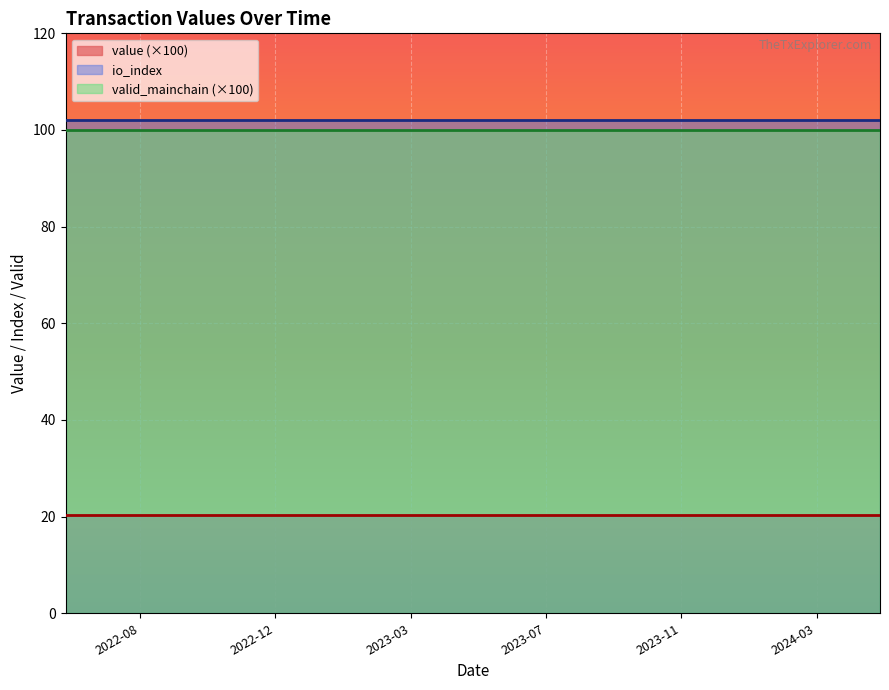

Reading left to right, transcribe all the data shown in this chart.

value: 0.2	0.2	0.2	0.2	0.2	0.2	0.2	0.2	0.2	0.2	0.2	0.2	0.2	0.2	0.2	0.2	0.2	0.2	0.2	0.2	0.2	0.2	0.2	0.2
io_index: 102.0	102.0	102.0	102.0	102.0	102.0	102.0	102.0	102.0	102.0	102.0	102.0	102.0	102.0	102.0	102.0	102.0	102.0	102.0	102.0	102.0	102.0	102.0	102.0
valid_mainchain: 1.0	1.0	1.0	1.0	1.0	1.0	1.0	1.0	1.0	1.0	1.0	1.0	1.0	1.0	1.0	1.0	1.0	1.0	1.0	1.0	1.0	1.0	1.0	1.0